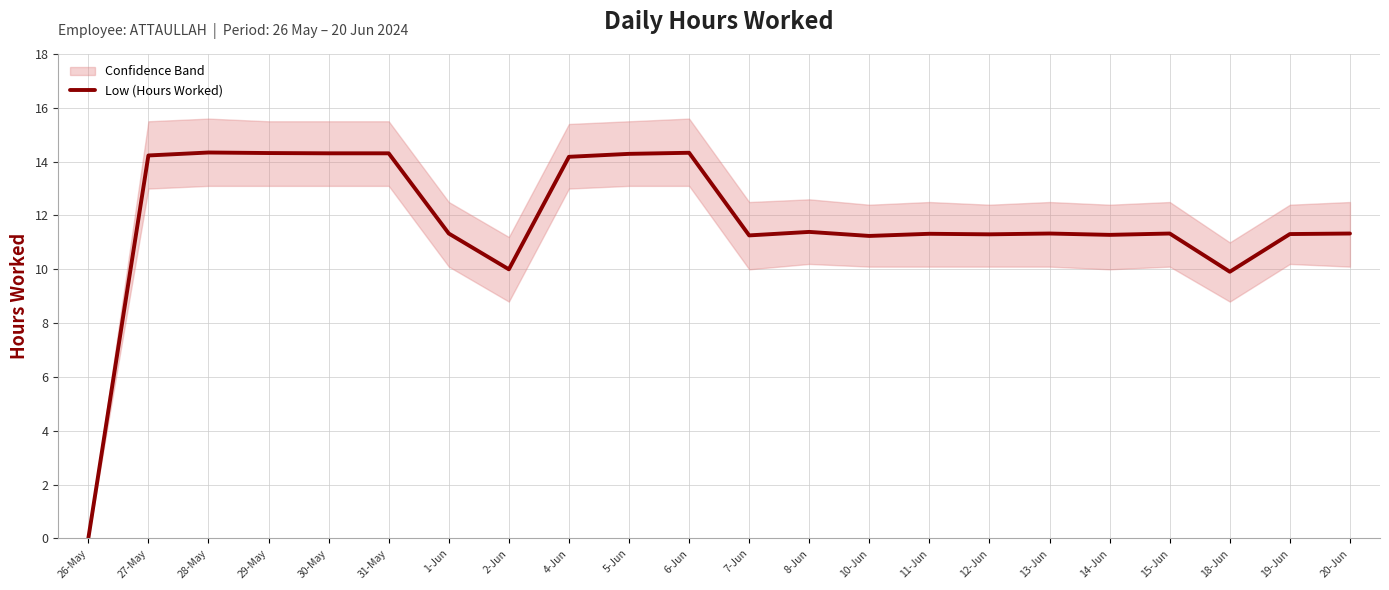

What is the label of the 12th point from the left?

7-Jun